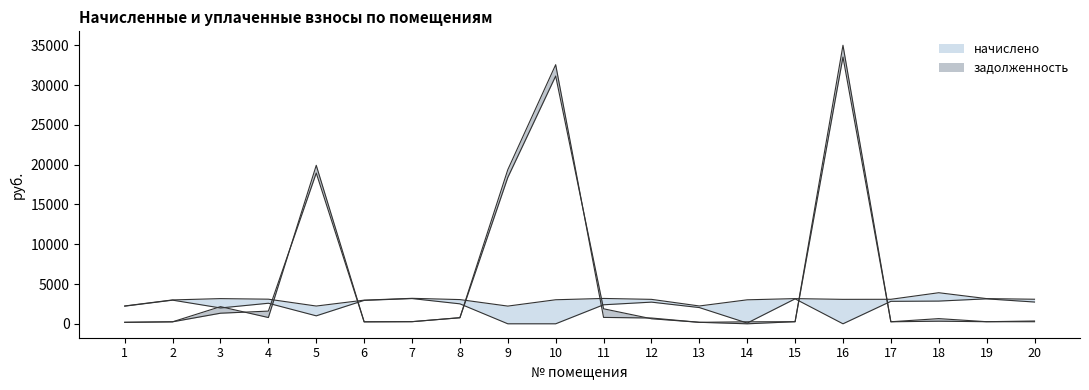

Is it true that начислено equals 1096.6 at 6?

False